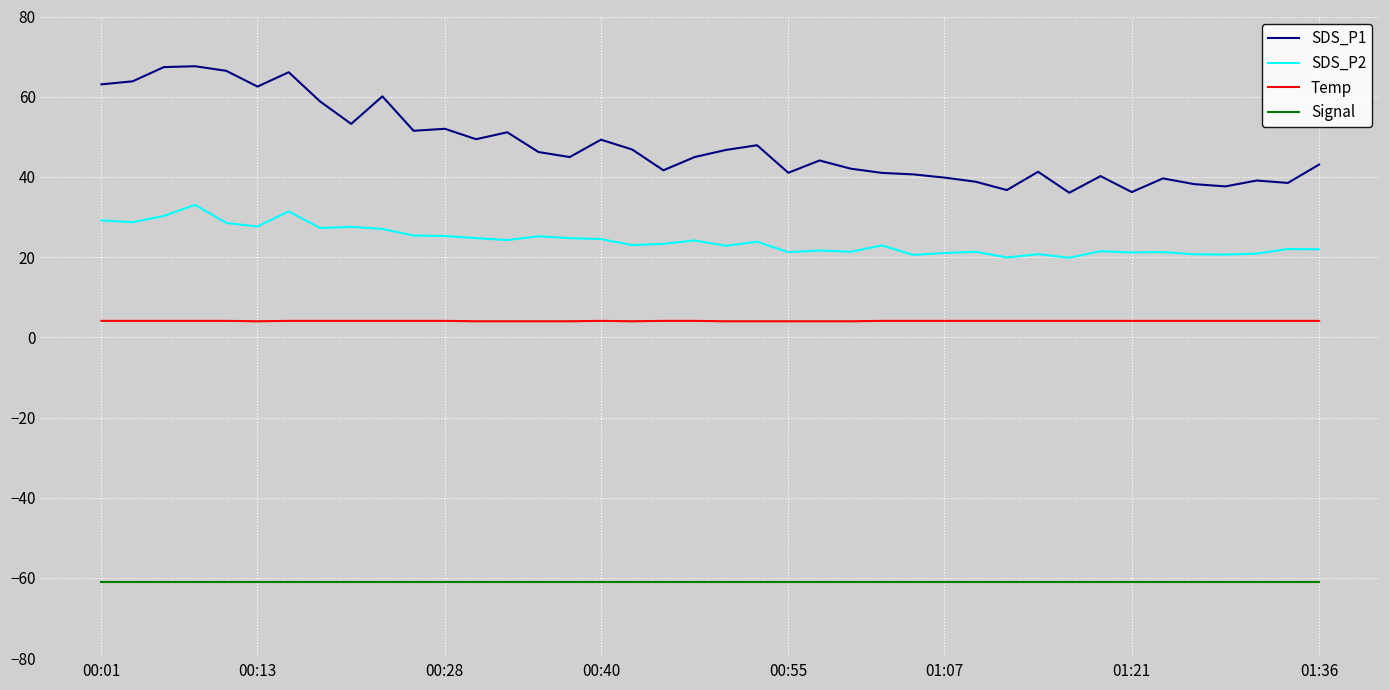

List the series in order of their peak value, highest first.

SDS_P1, SDS_P2, Temp, Signal